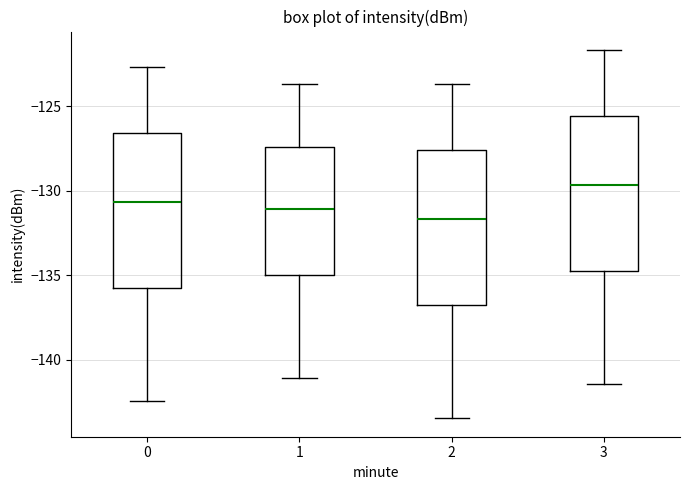

Reading left to right, transcribe this box plot: for each box, give where its median line is, the range the box spans, and where its two whiskers end, as read against the y-axis. The values are not printed on the chart, so give them approximately, as read against the axis.

0: median -130.5, box -136.0 to -126.5, whiskers -142.5 to -122.5
1: median -131.0, box -135.0 to -127.5, whiskers -141.0 to -123.5
2: median -131.5, box -137.0 to -127.5, whiskers -143.5 to -123.5
3: median -129.5, box -135.0 to -125.5, whiskers -141.5 to -121.5